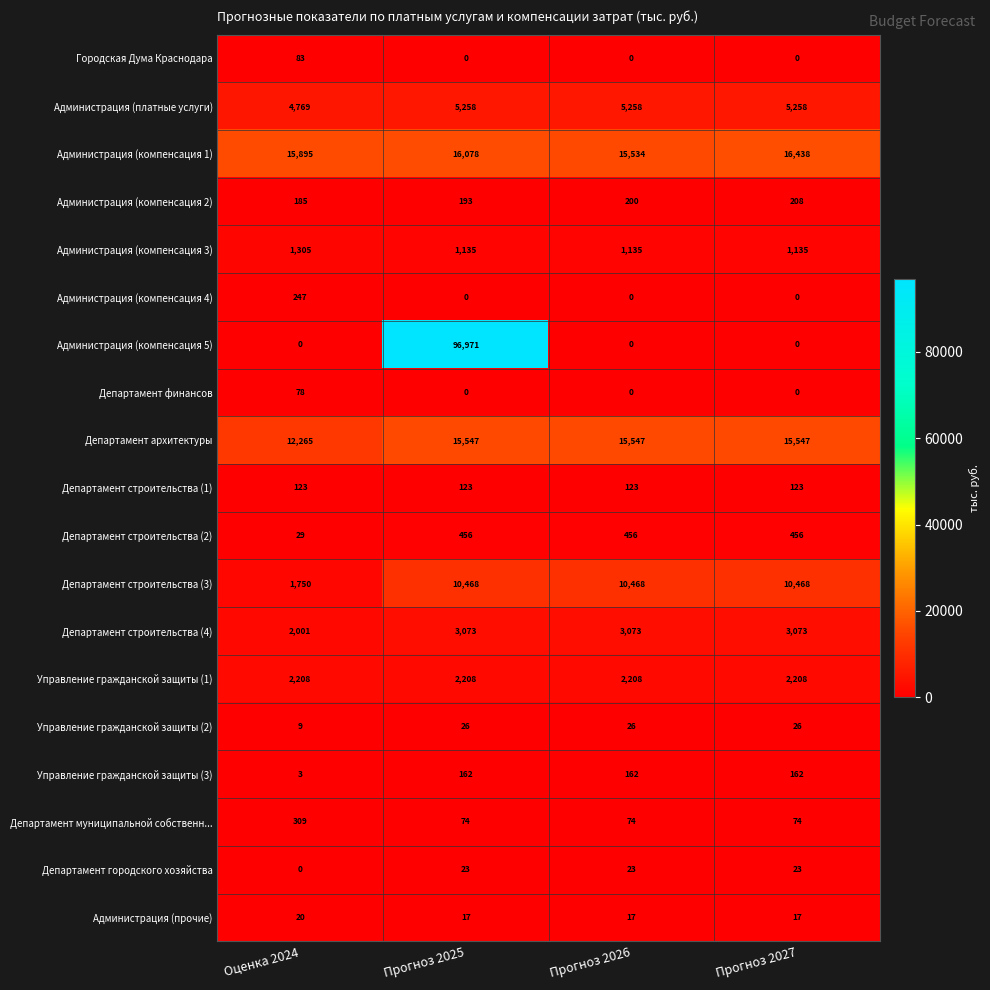

What is the sum of all Администрация (компенсация 4) values?

247